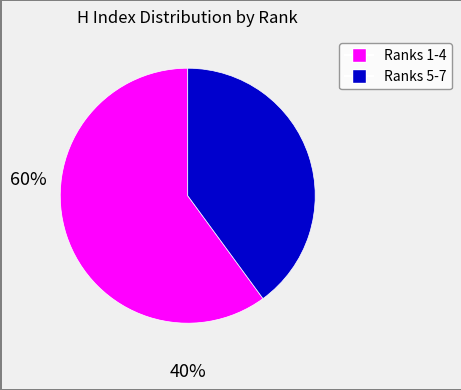

Is there a majority slice in this chart?

Yes